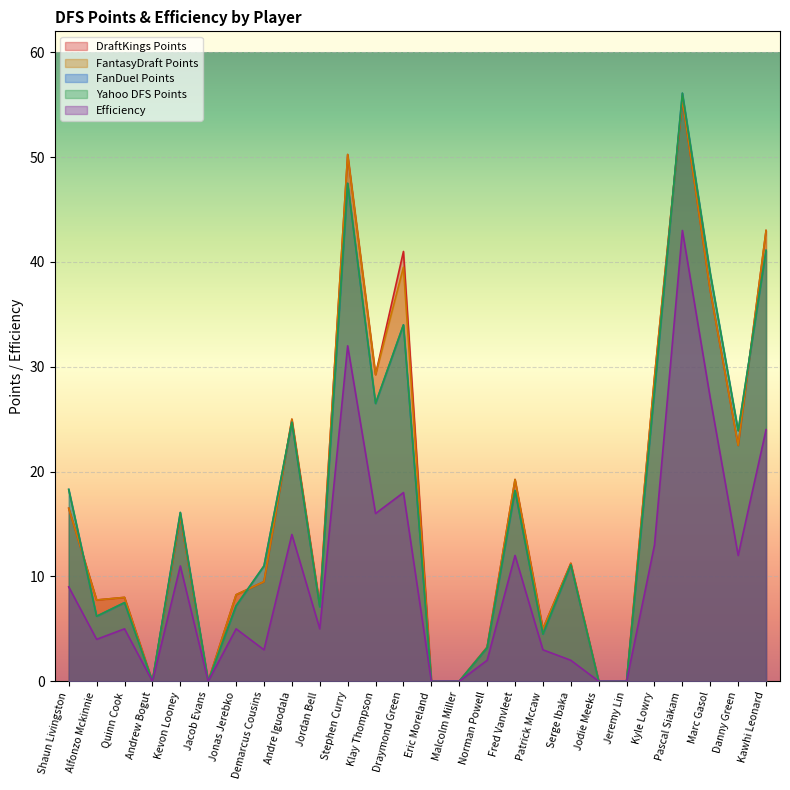

What is the average value of the Yahoo DFS Points series?

16.6